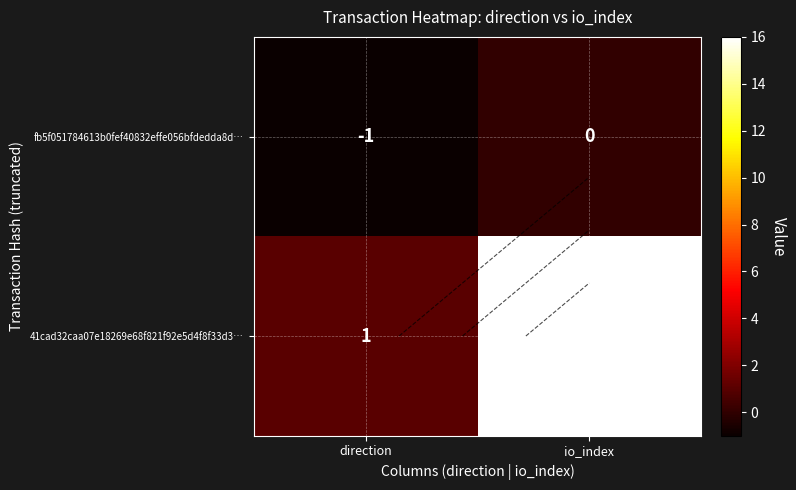

What is the maximum value shown in the chart?

16